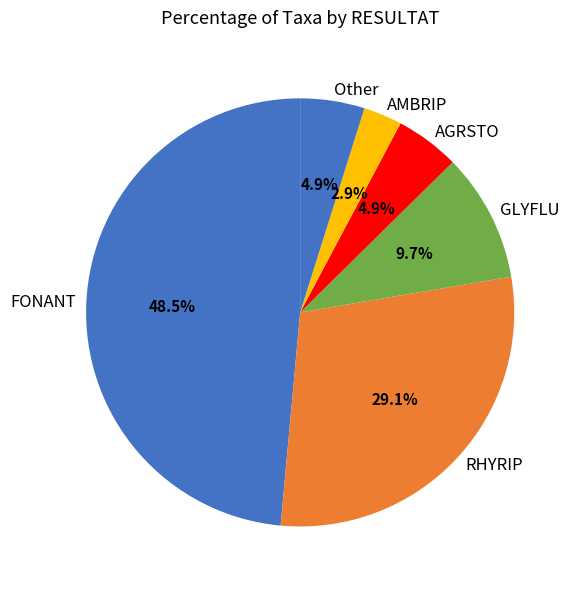

Which category has the biggest portion of the pie?

FONANT